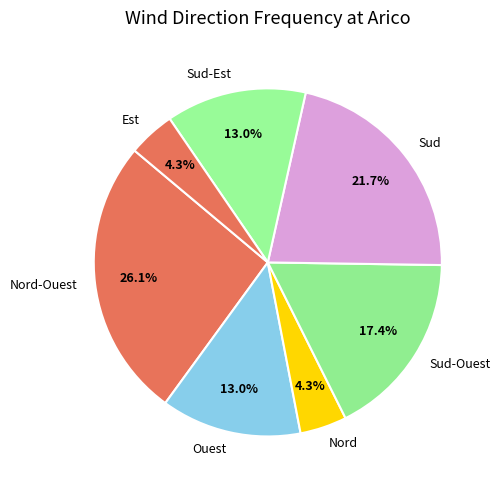

What is the largest slice in the pie chart?

Nord-Ouest